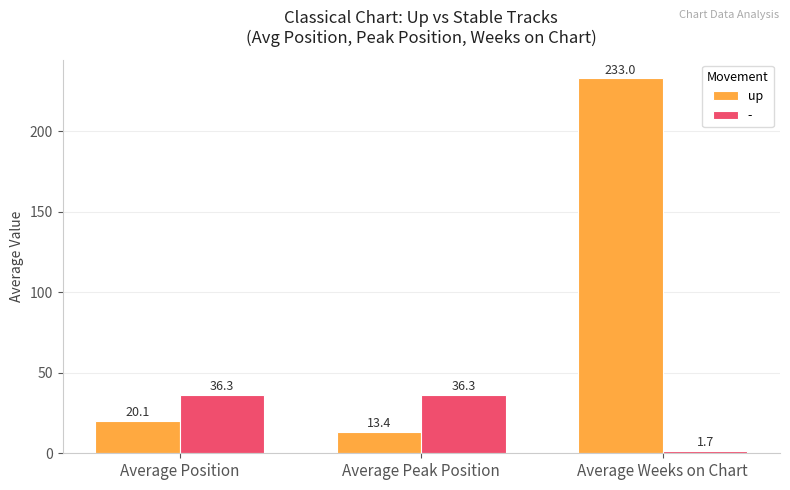

Between Average Position and Average Peak Position, which series saw the biggest shift?

up